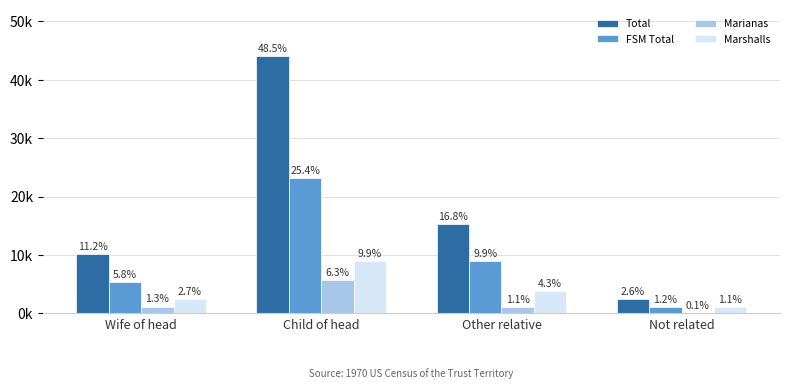

What position from the left is Child of head?

2